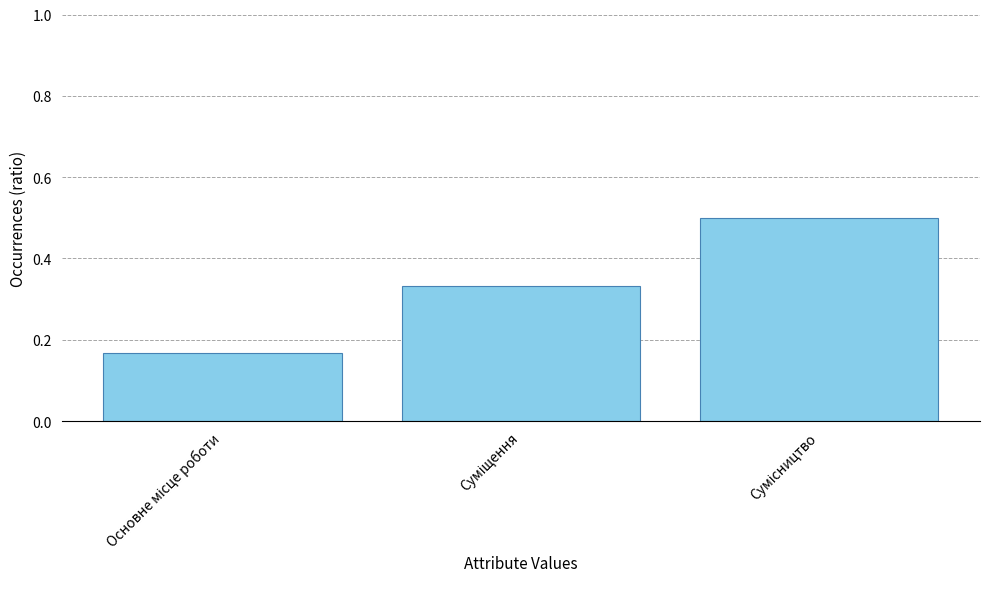

What is the sum of all values?

1.0